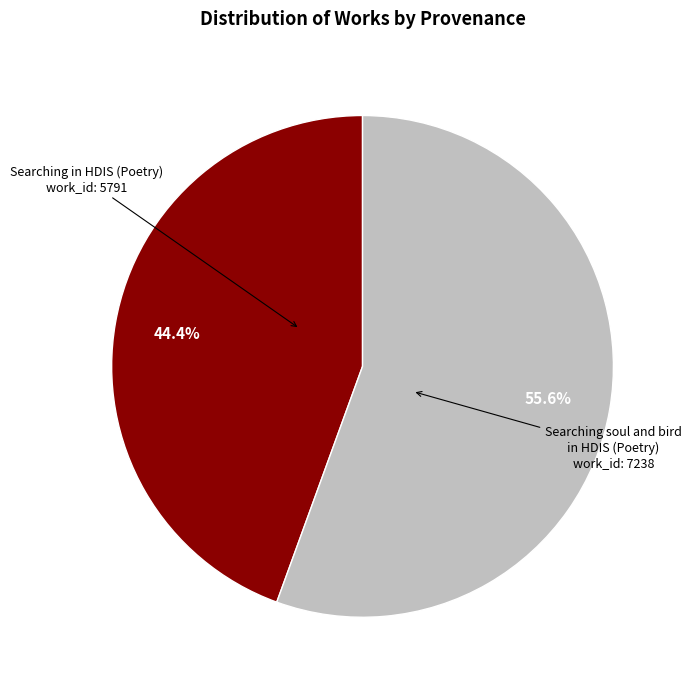

Count the number of slices in the pie.

2